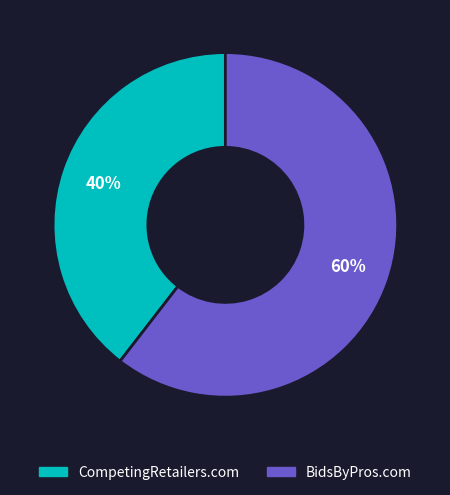

Is it true that CompetingRetailers.com is 50% of the pie?

False